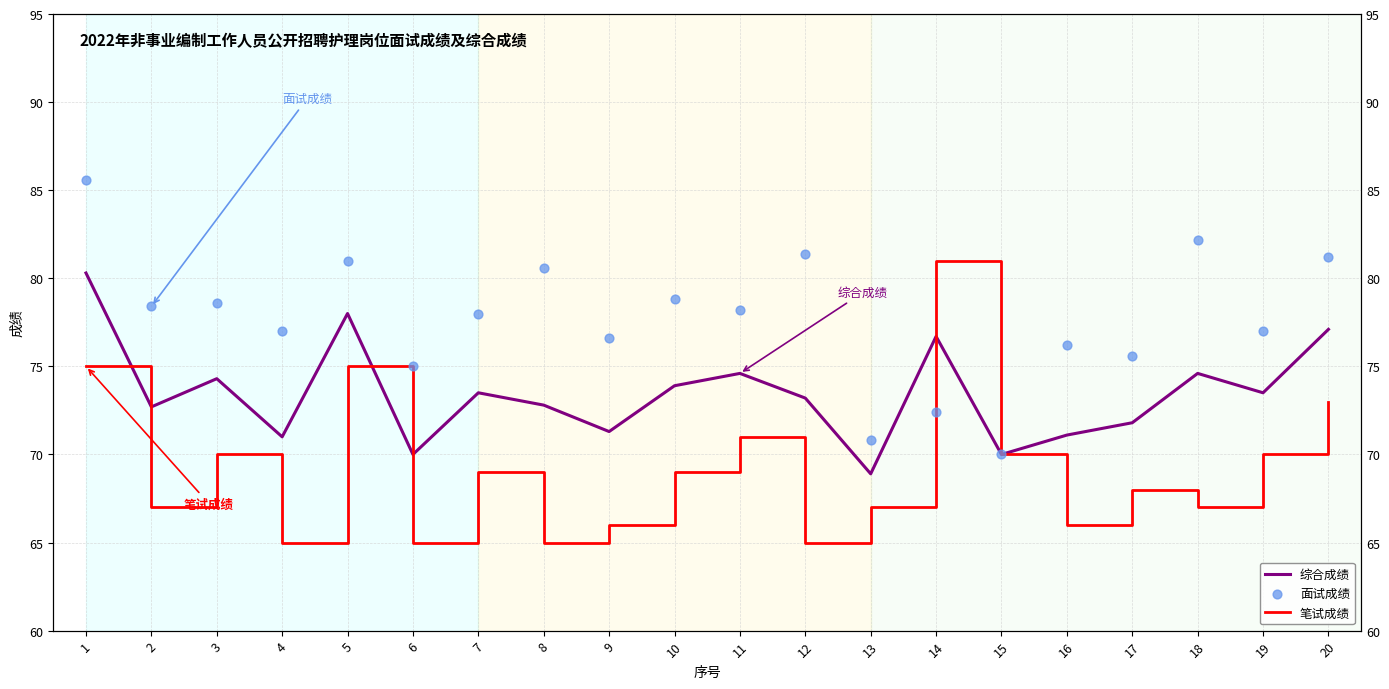

What are all the series names shown in the legend?

综合成绩, 笔试成绩, 面试成绩